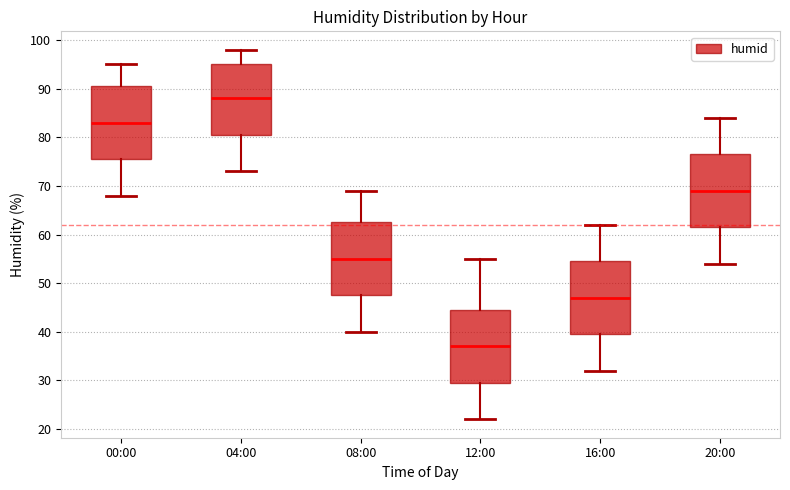

Reading left to right, transcribe this box plot: for each box, give where its median line is, the range the box spans, and where its two whiskers end, as read against the y-axis. The values are not printed on the chart, so give them approximately, as read against the axis.

00:00: median 83, box 76 to 91, whiskers 68 to 95
04:00: median 88, box 81 to 95, whiskers 73 to 98
08:00: median 55, box 48 to 63, whiskers 40 to 69
12:00: median 37, box 30 to 45, whiskers 22 to 55
16:00: median 47, box 40 to 55, whiskers 32 to 62
20:00: median 69, box 62 to 77, whiskers 54 to 84